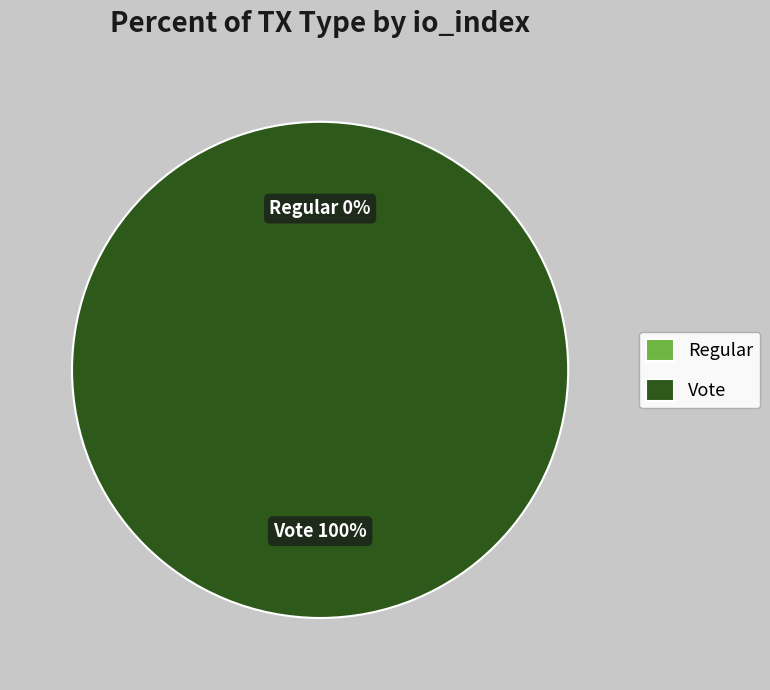

Is it true that Regular (io_index=0) is 1% of the pie?

False